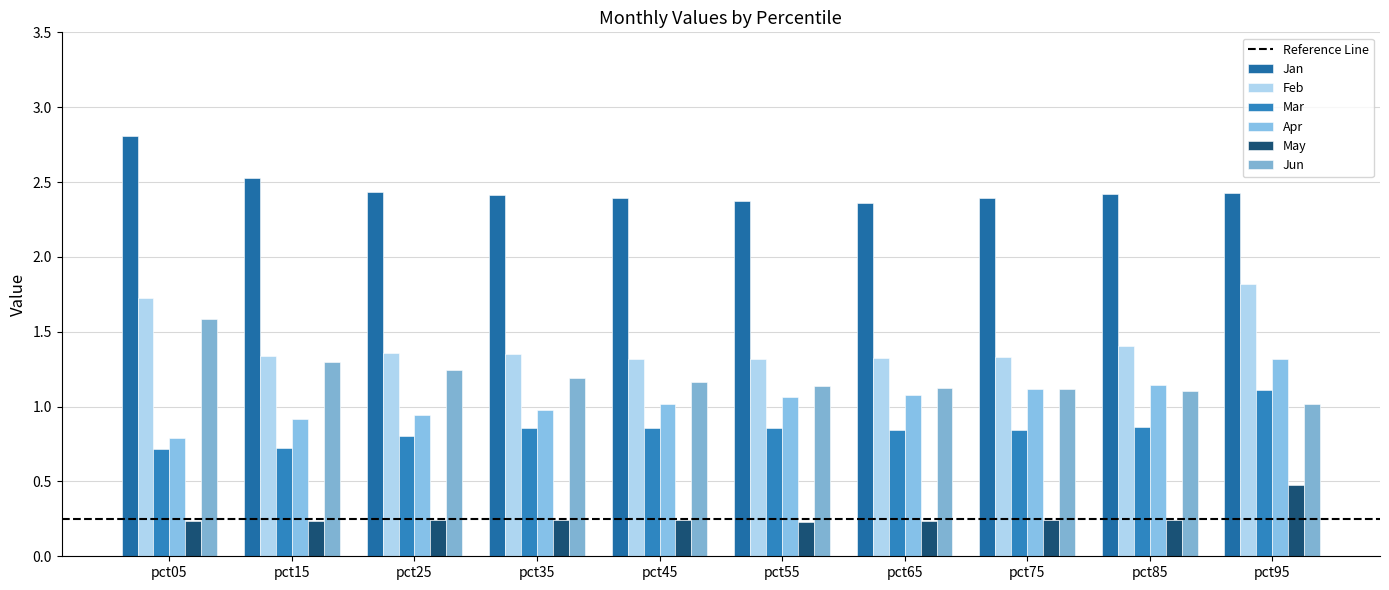

What is the total value across all series at pct65?

7.0